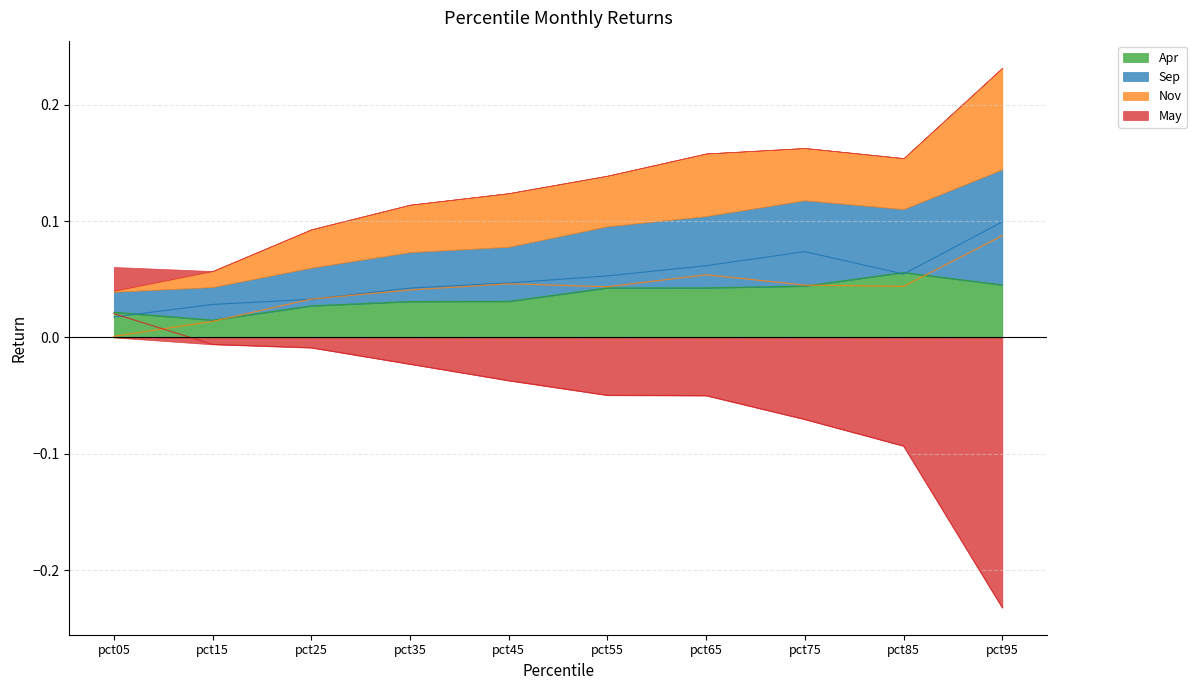

True or false: May and Apr intersect in this chart.

False